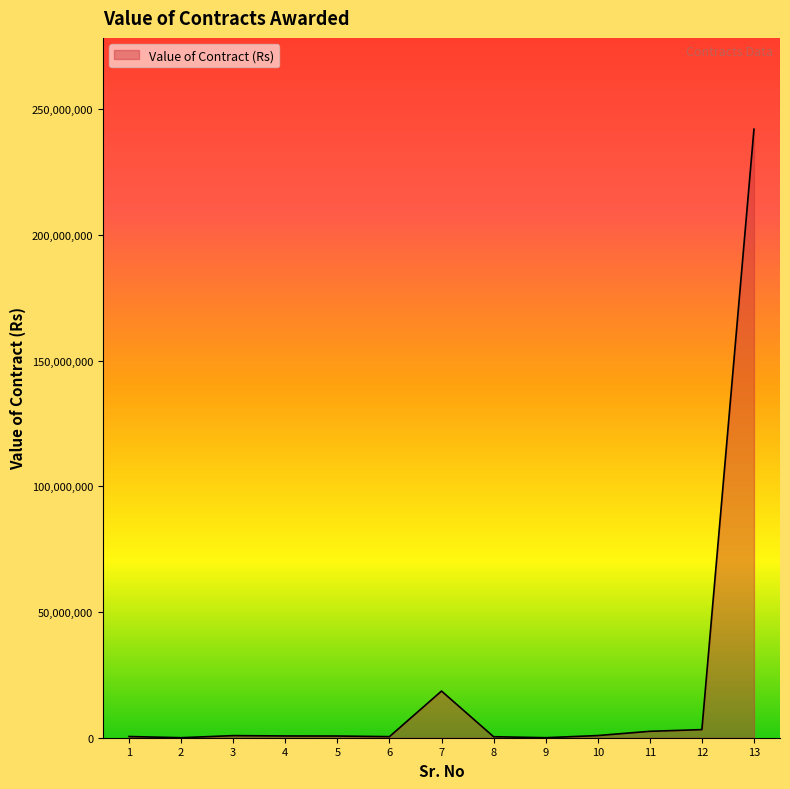

What is the maximum value shown in the chart?

242000000.0